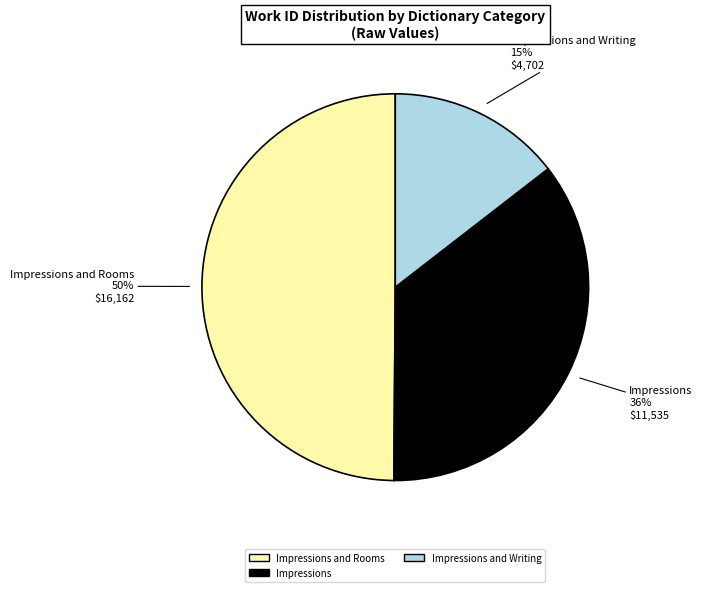

To the nearest percent, what is the difference between the largest and smallest slice percentages?

35%